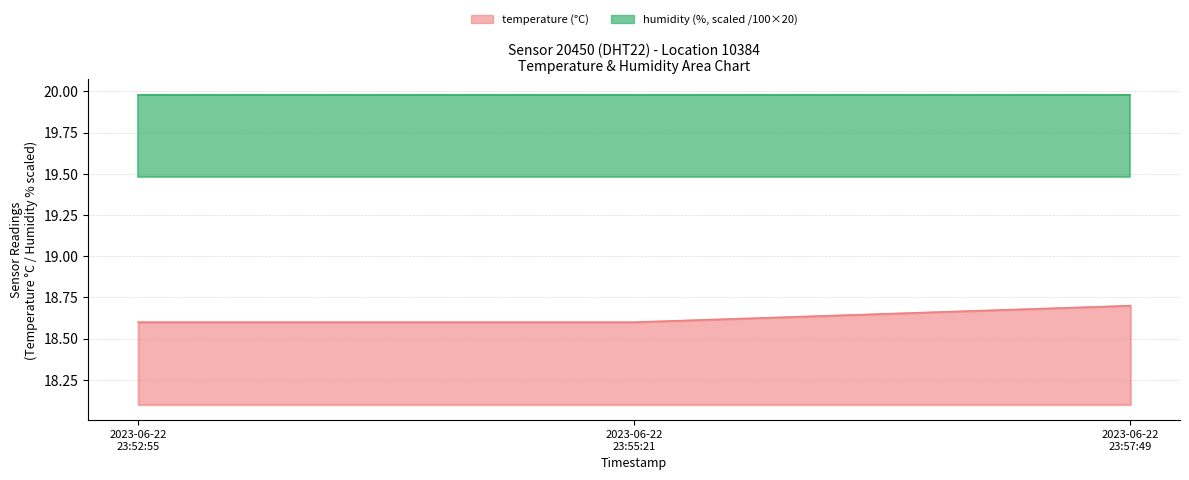

Where is the data nearest to the value 18?

2023-06-22 23:52:55